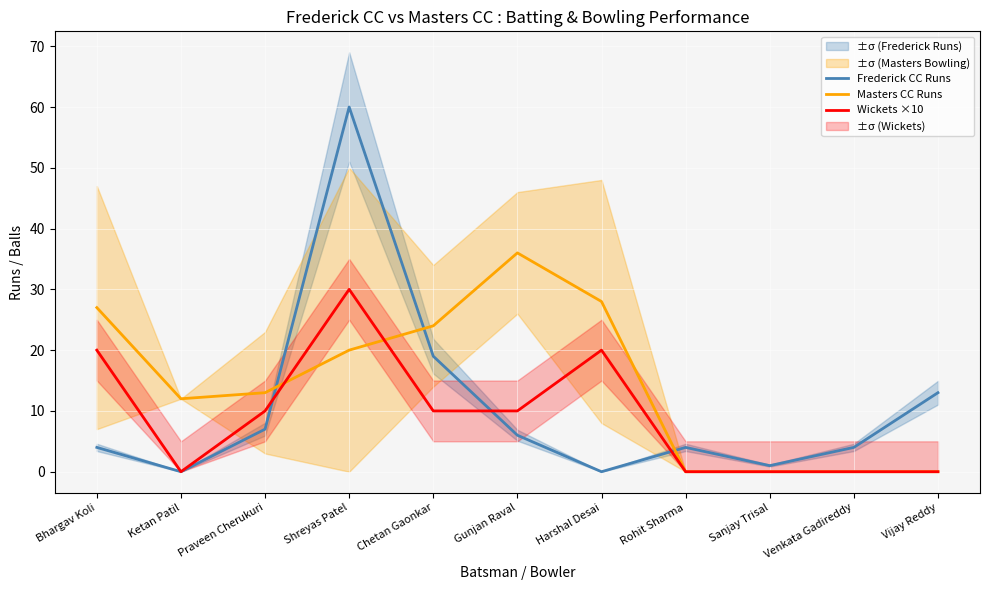

What is the average value of the Wickets ×10 series?

9